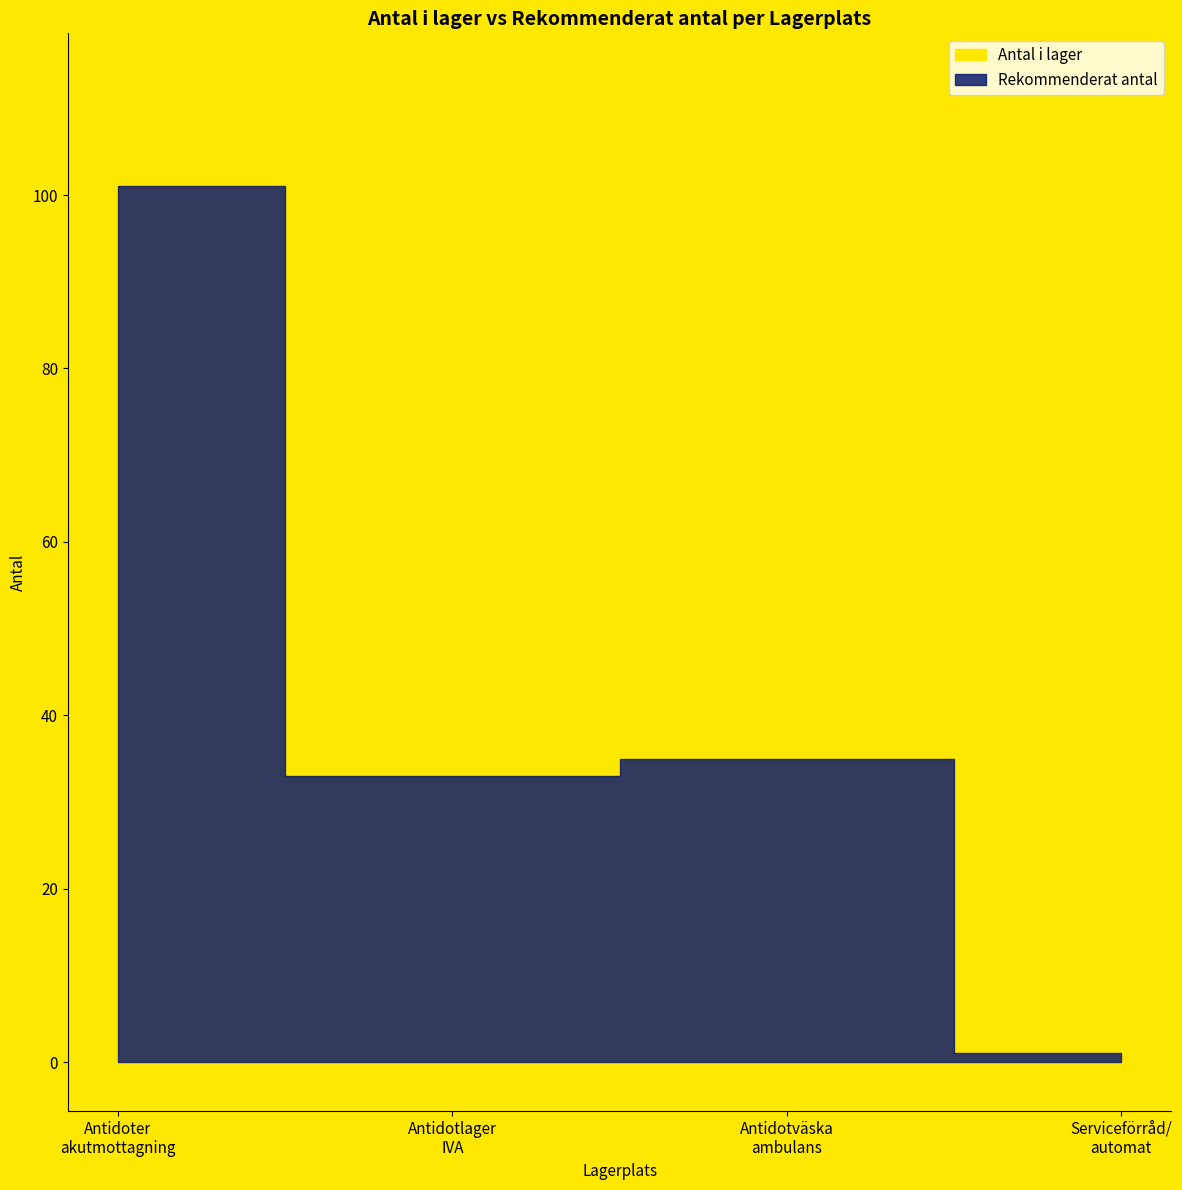

What is the sum of all Rekommenderat antal values?

170